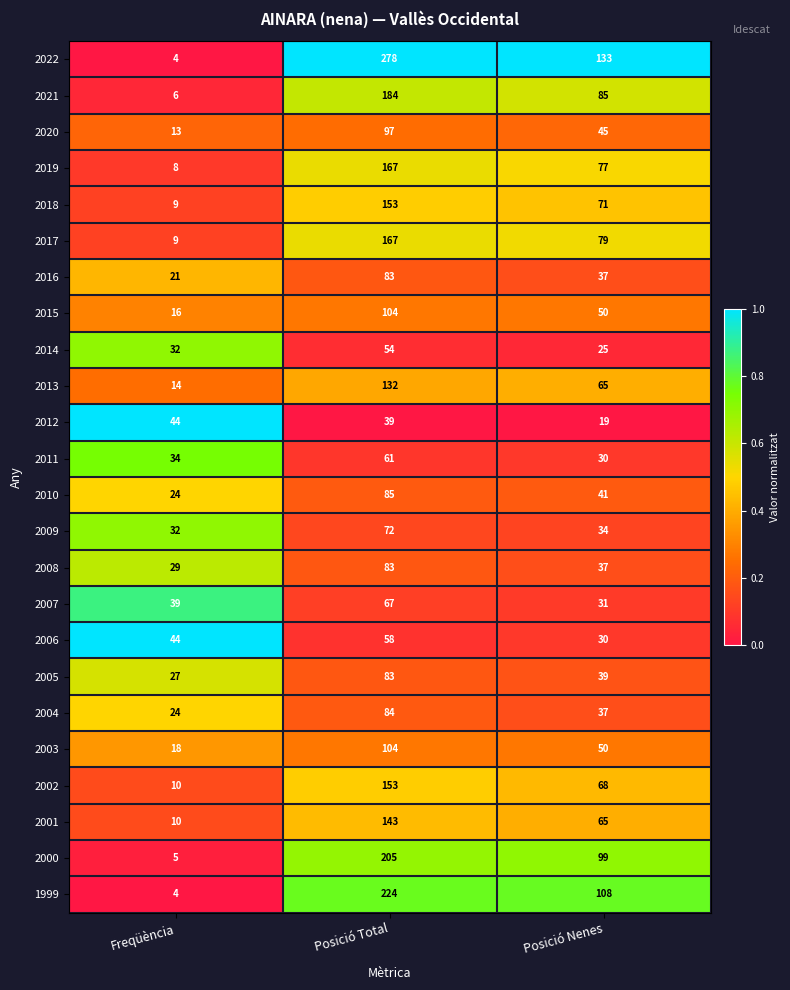

Rank the categories by 2004 value from highest to lowest.

Posició Total, Posició Nenes, Freqüència